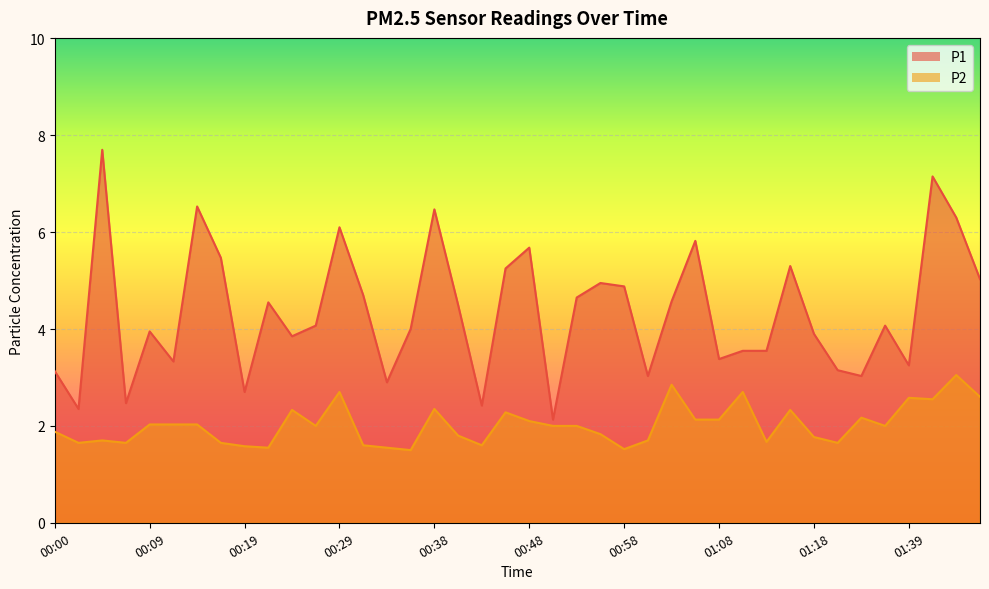

What is the sum of the P2 values at 00:21 and 00:58?

3.1